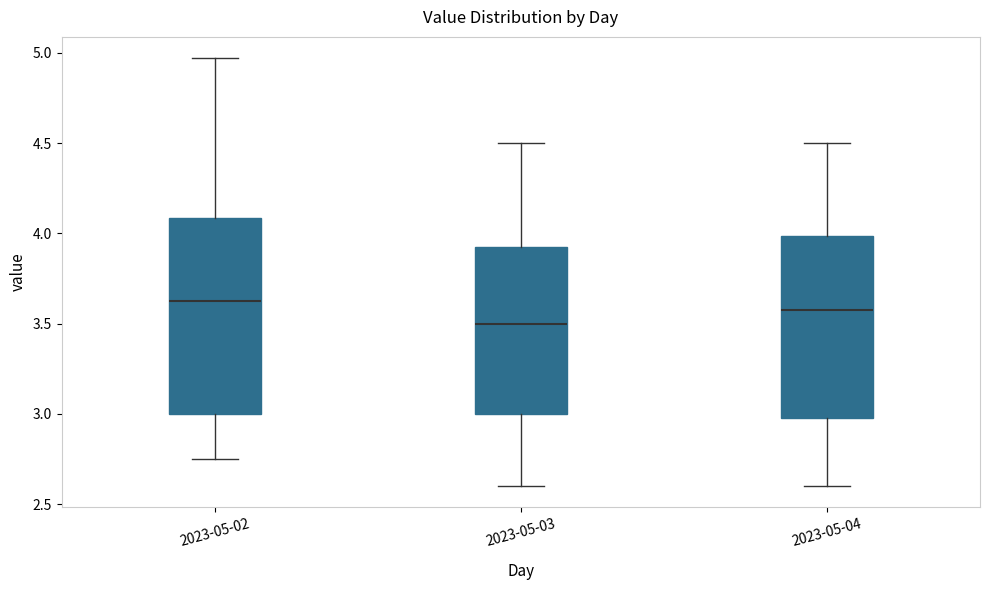

Which box is the tallest, from its lower edge to its upper edge?

2023-05-02